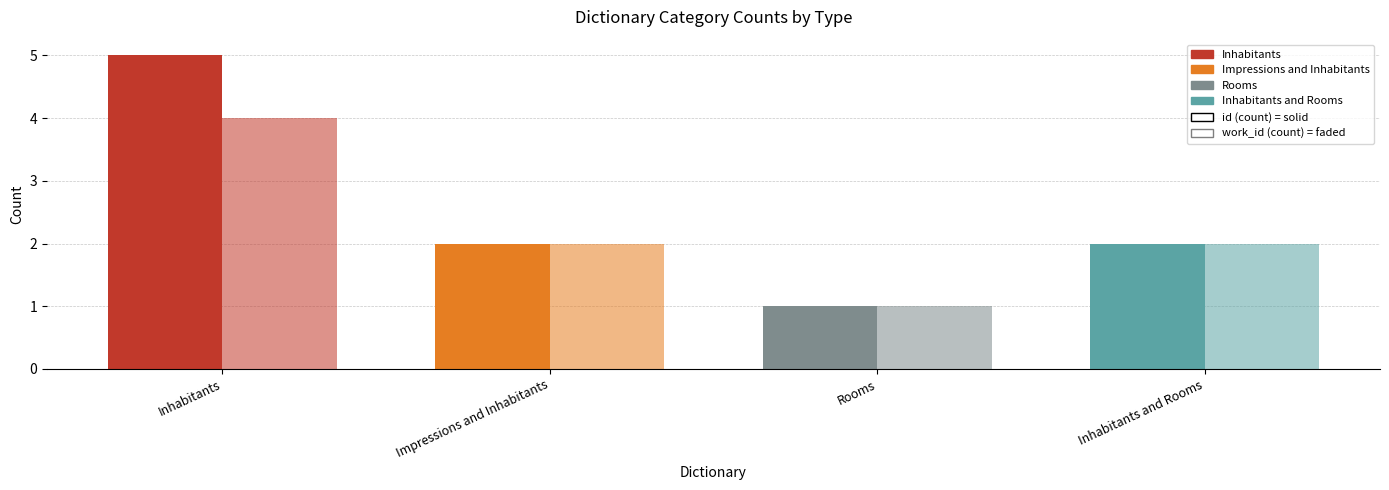

How many bars are there in total?

8